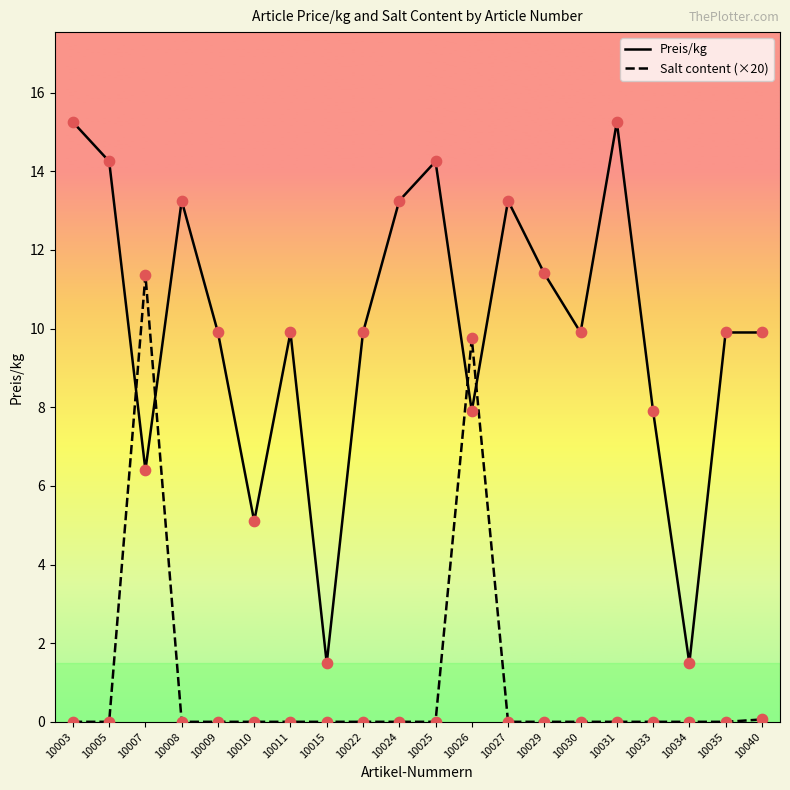

Between 10025 and 10029, which series saw the biggest shift?

Preis/kg